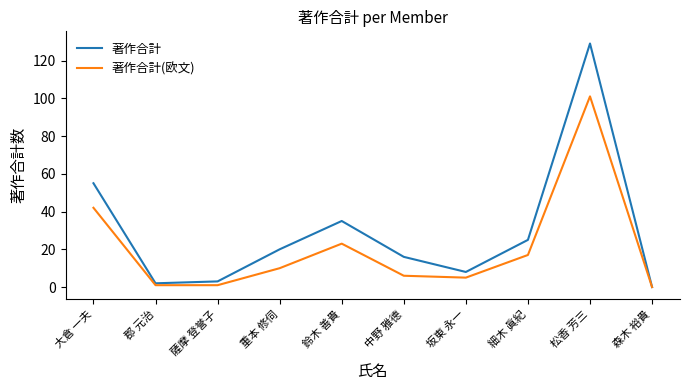

At how many categories does at least one series exceed 24?

4